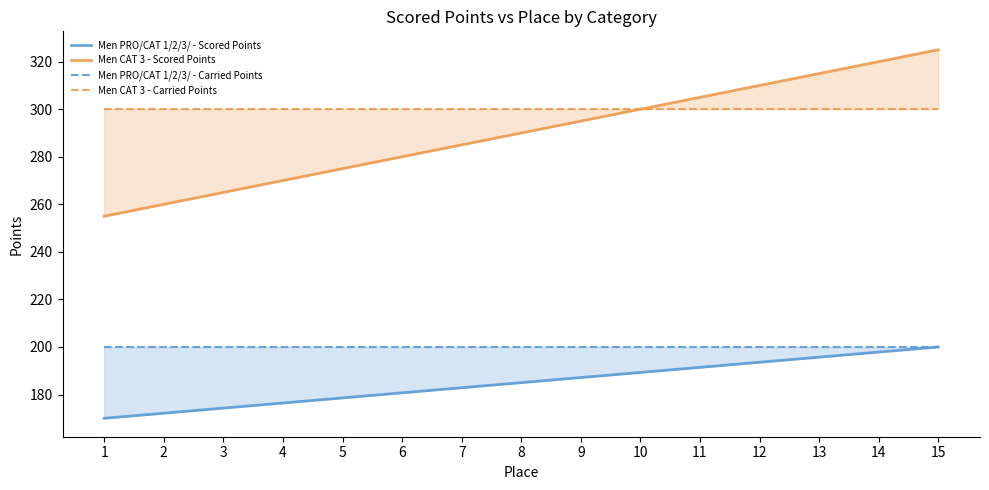

What is the difference between the Men PRO/CAT 1/2/3/ - Scored Points values at 1 and 7?

12.9